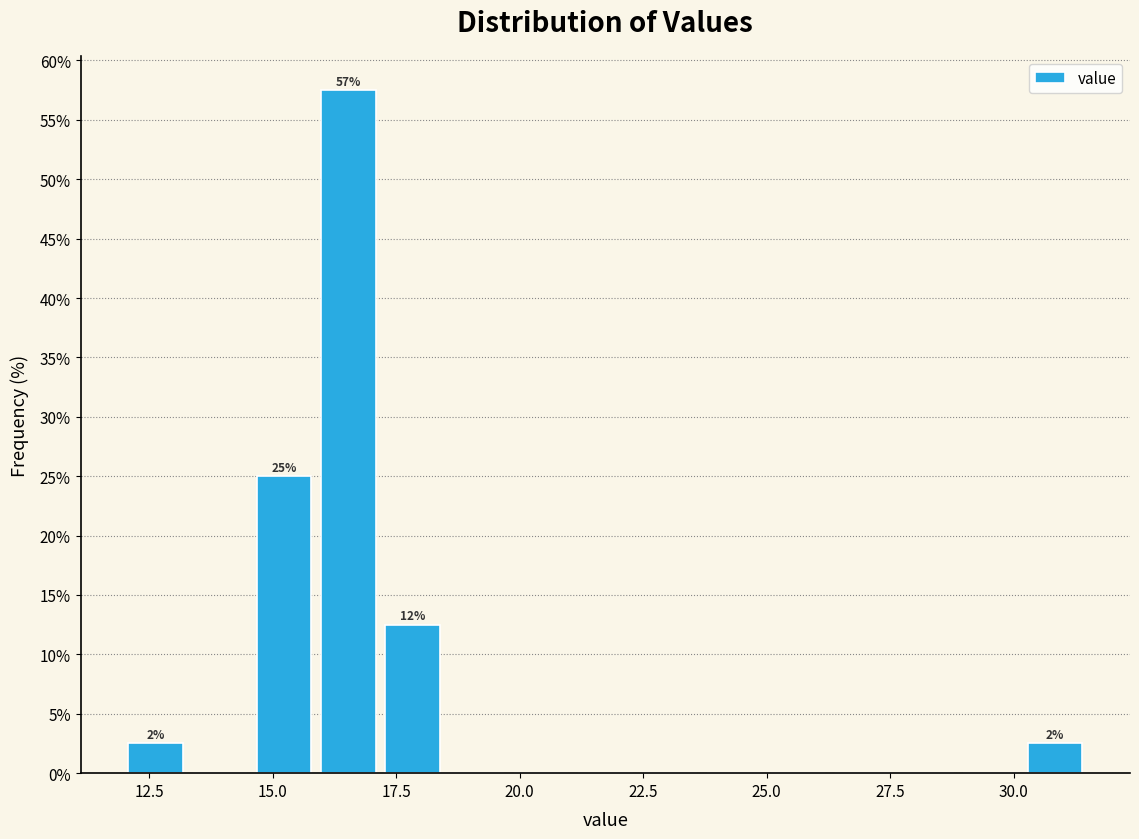

Read against the x-axis, roughly where is the centre of the tallest bar?

16.5